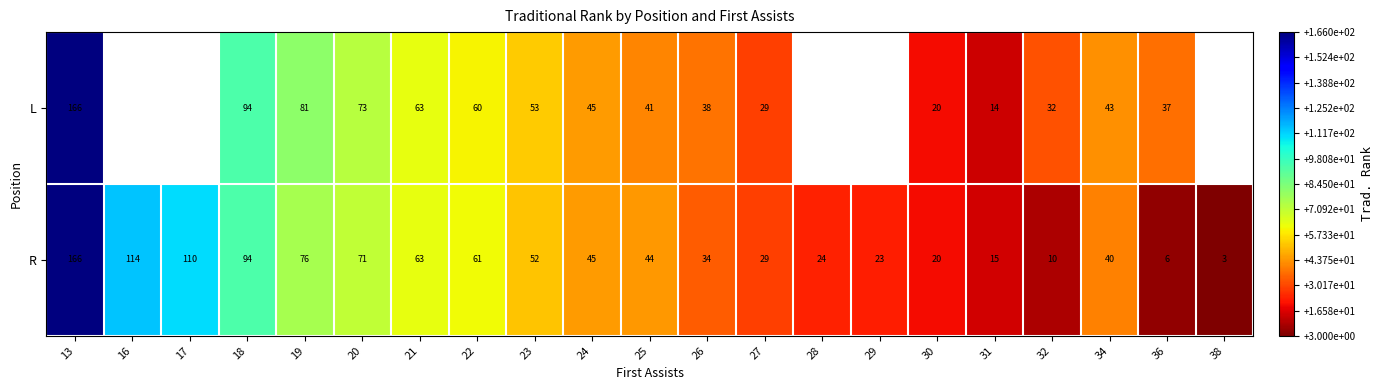

Rank the categories by R value from highest to lowest.

13, 16, 17, 18, 19, 20, 21, 22, 23, 24, 25, 34, 26, 27, 28, 29, 30, 31, 32, 36, 38